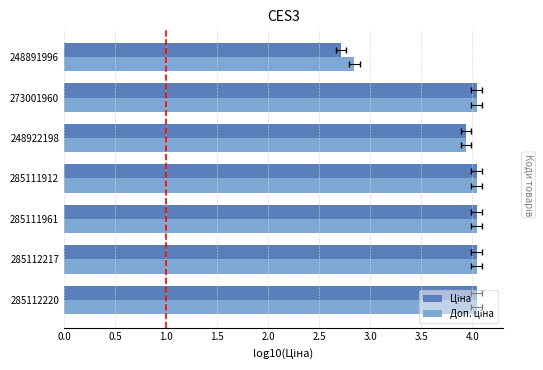

What is the minimum value shown in the chart?

2.7